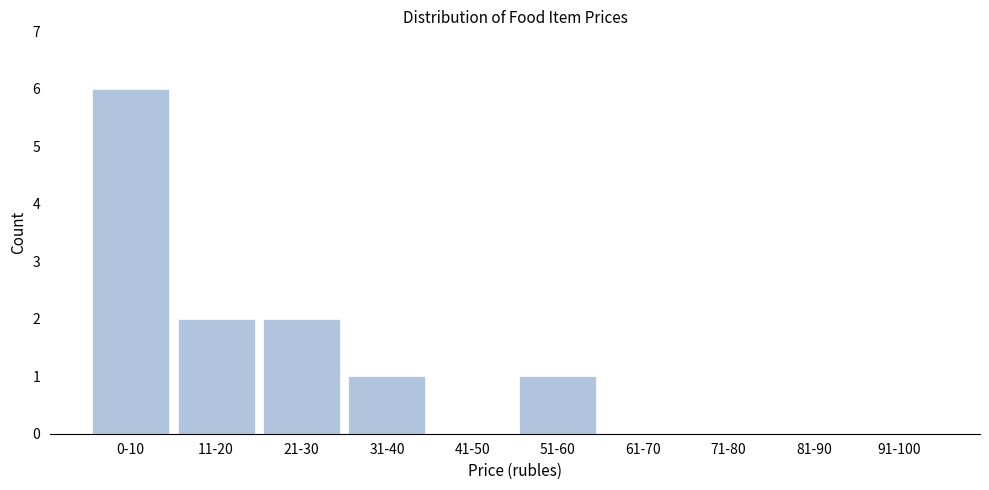

Reading left to right, what are all the values shown in this chart?

0-10=6	11-20=2	21-30=2	31-40=1	41-50=0	51-60=1	61-70=0	71-80=0	81-90=0	91-100=0